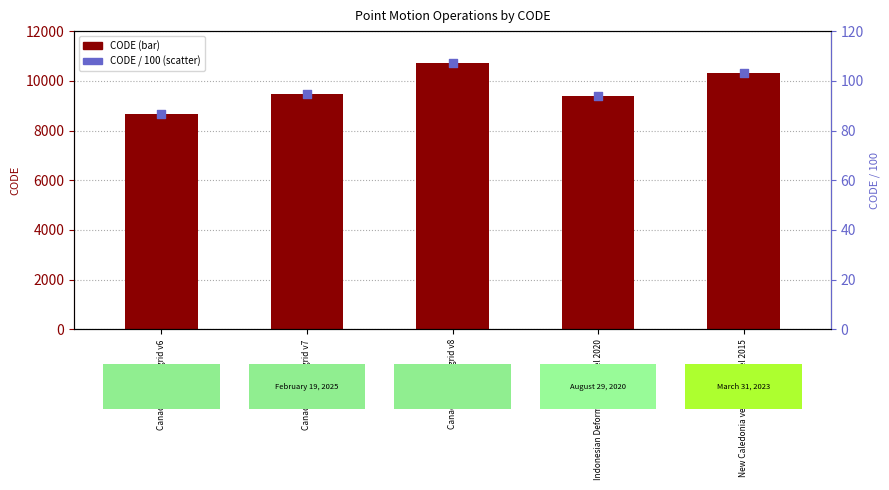

Which series contains the lowest Y value?

CODE / 100 (scaled)